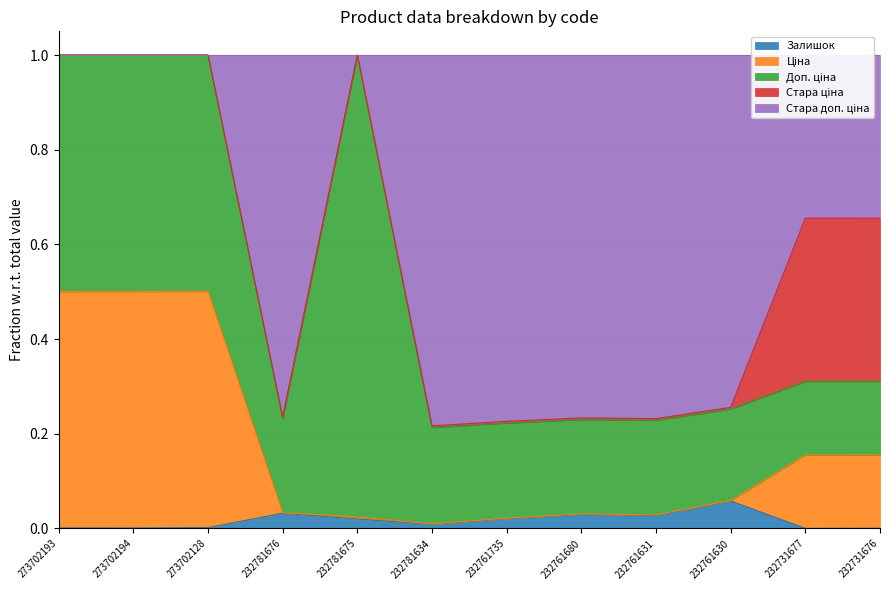

At which label does Залишок reach its peak?

232761630